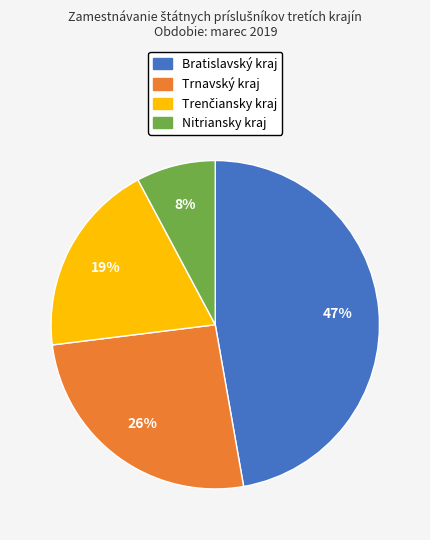

To the nearest percent, what is the average slice percentage?

25%